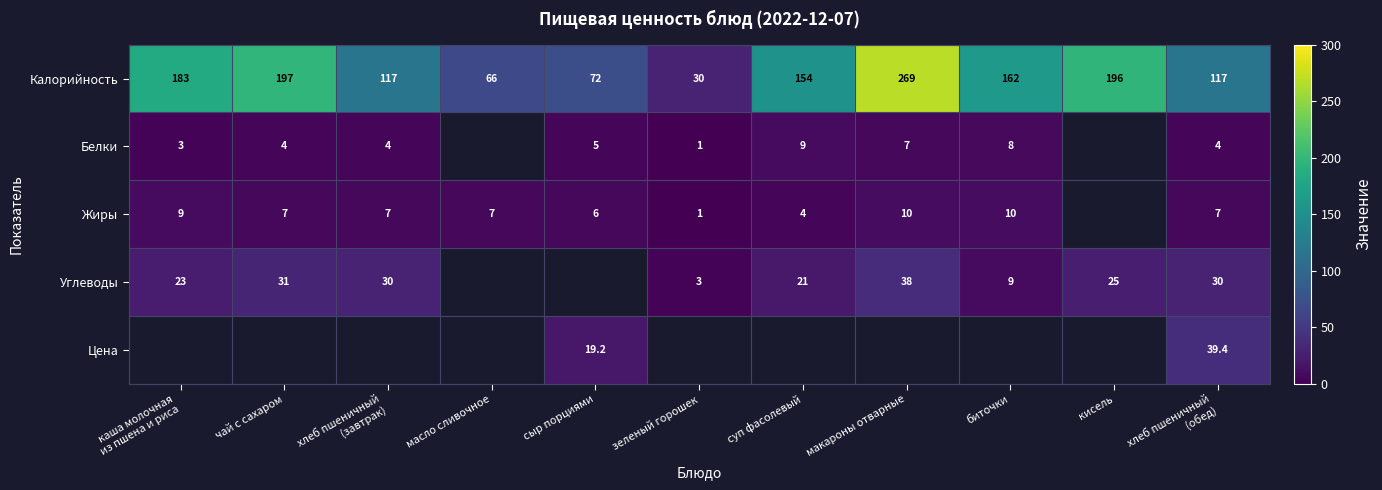

What is the greatest value displayed?

269.0